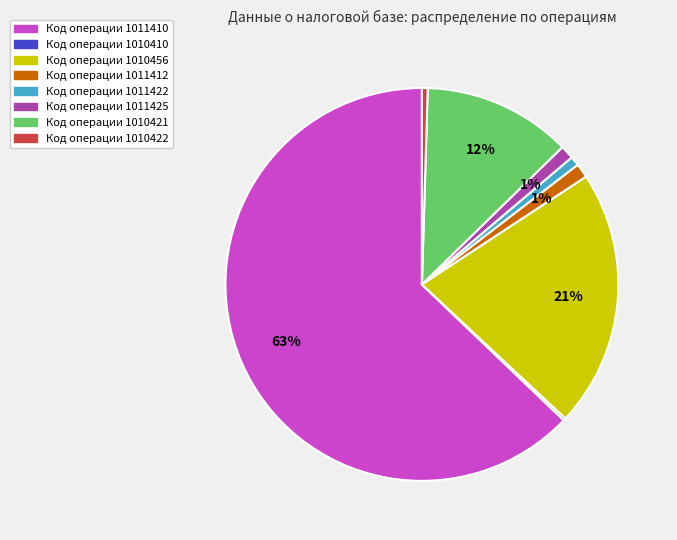

Does any single category account for the majority?

Yes